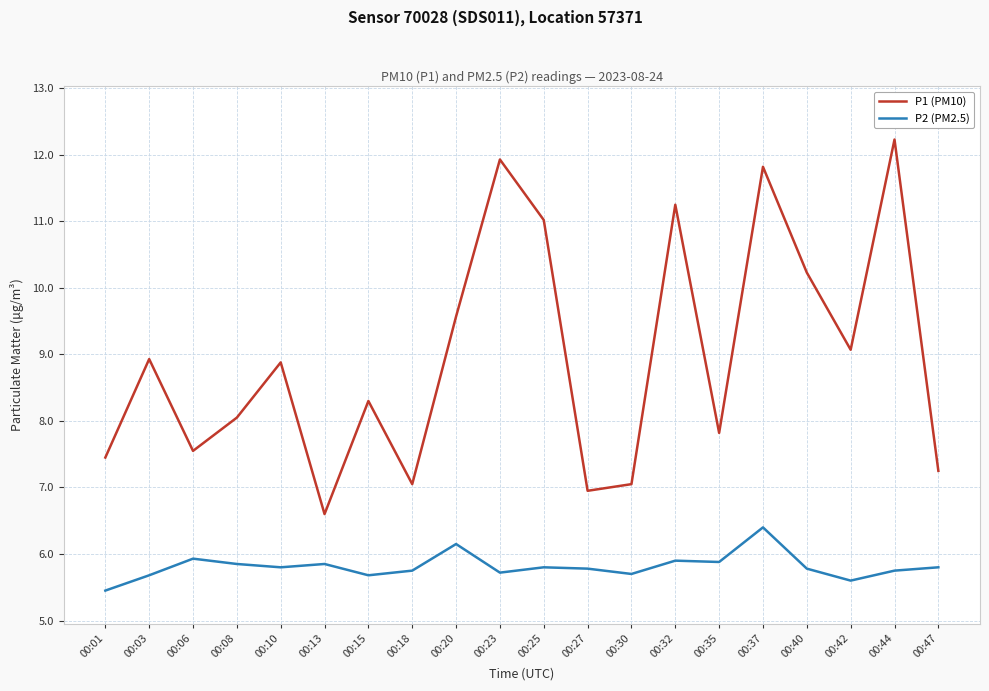

The value of P2 (PM2.5) at 00:18 is 2.7. True or false?

False